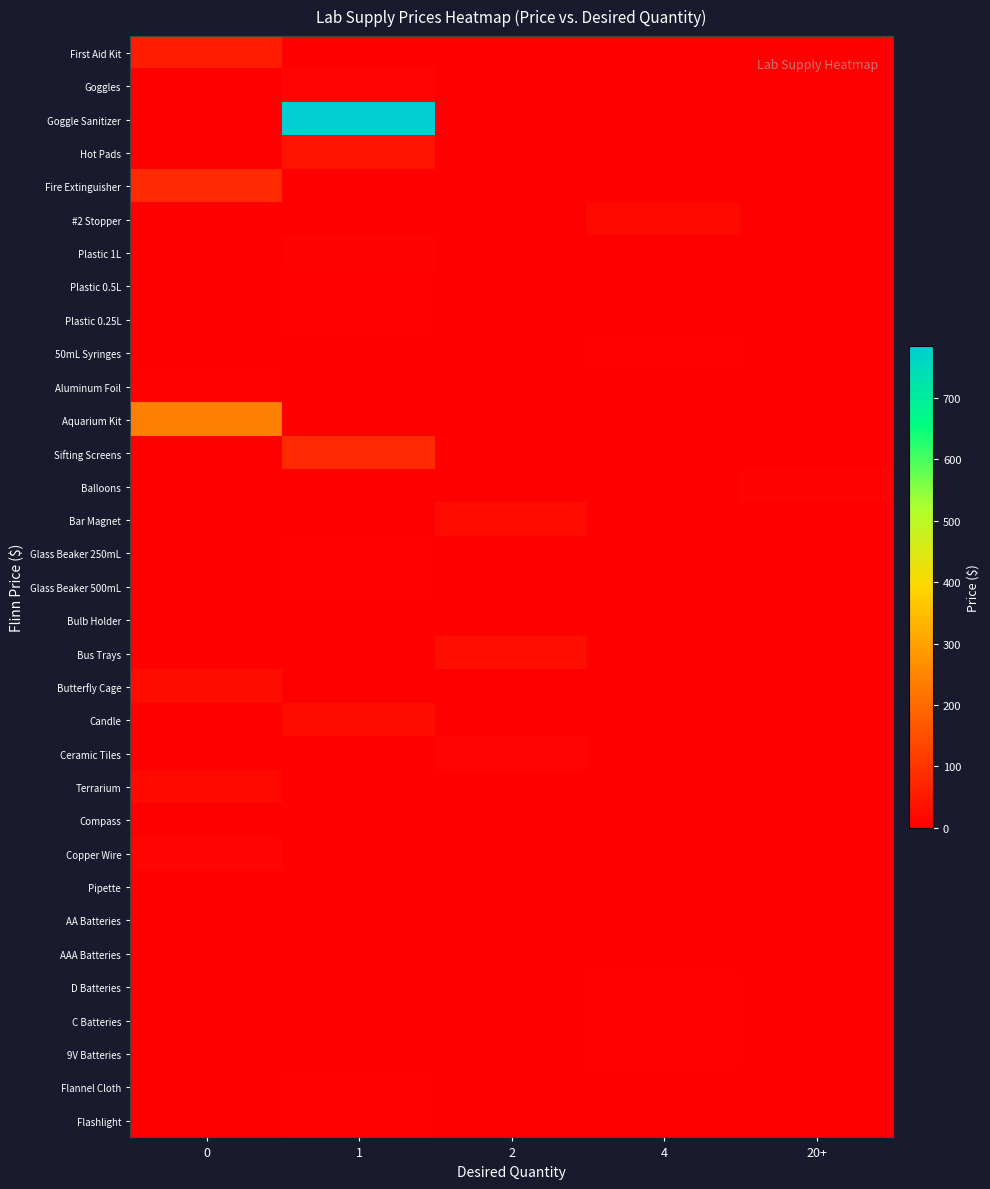

Rank the series by their maximum value, from highest to lowest.

Goggle Sanitizer, Aquarium Kit, Sifting Screens, Fire Extinguisher, First Aid Kit, Hot Pads, Bus Trays, Candle, Butterfly Cage, Bar Magnet, Terrarium, #2 Stopper, Ceramic Tiles, Goggles, Copper Wire, Plastic 1L, Balloons, Glass Beaker 500mL, Flashlight, 9V Batteries, 50mL Syringes, Plastic 0.5L, Glass Beaker 250mL, D Batteries, Flannel Cloth, Plastic 0.25L, Aluminum Foil, C Batteries, AA Batteries, AAA Batteries, Bulb Holder, Compass, Pipette